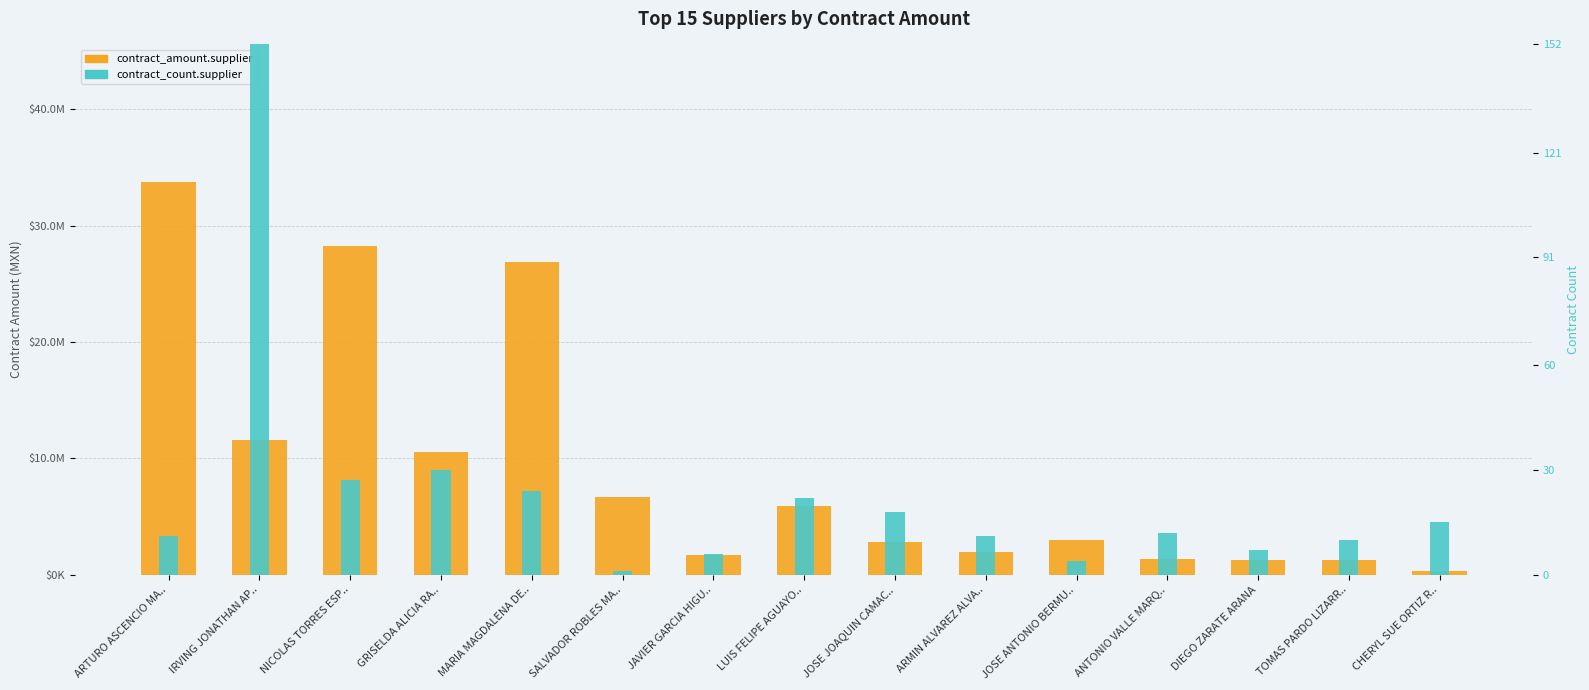

How many data points in contract_amount.supplier are less than 2991159?

7